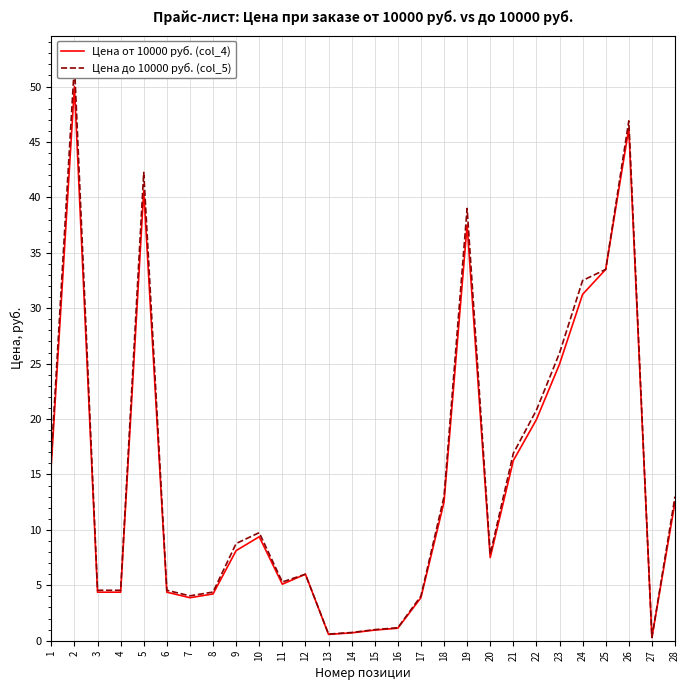

What is the minimum value shown in the chart?

0.3